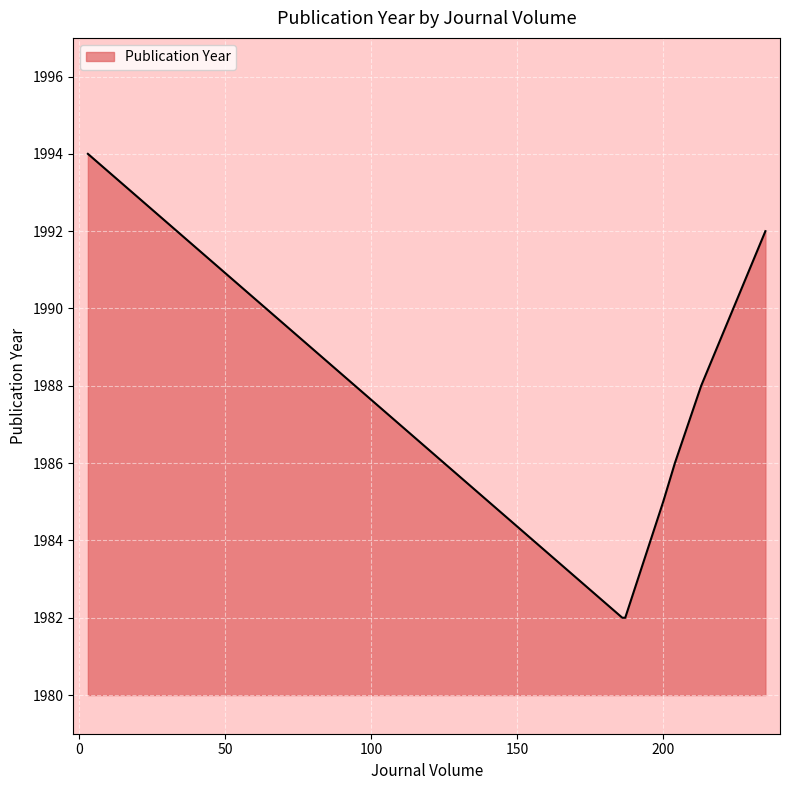

What is the difference between the maximum and second lowest values?

12